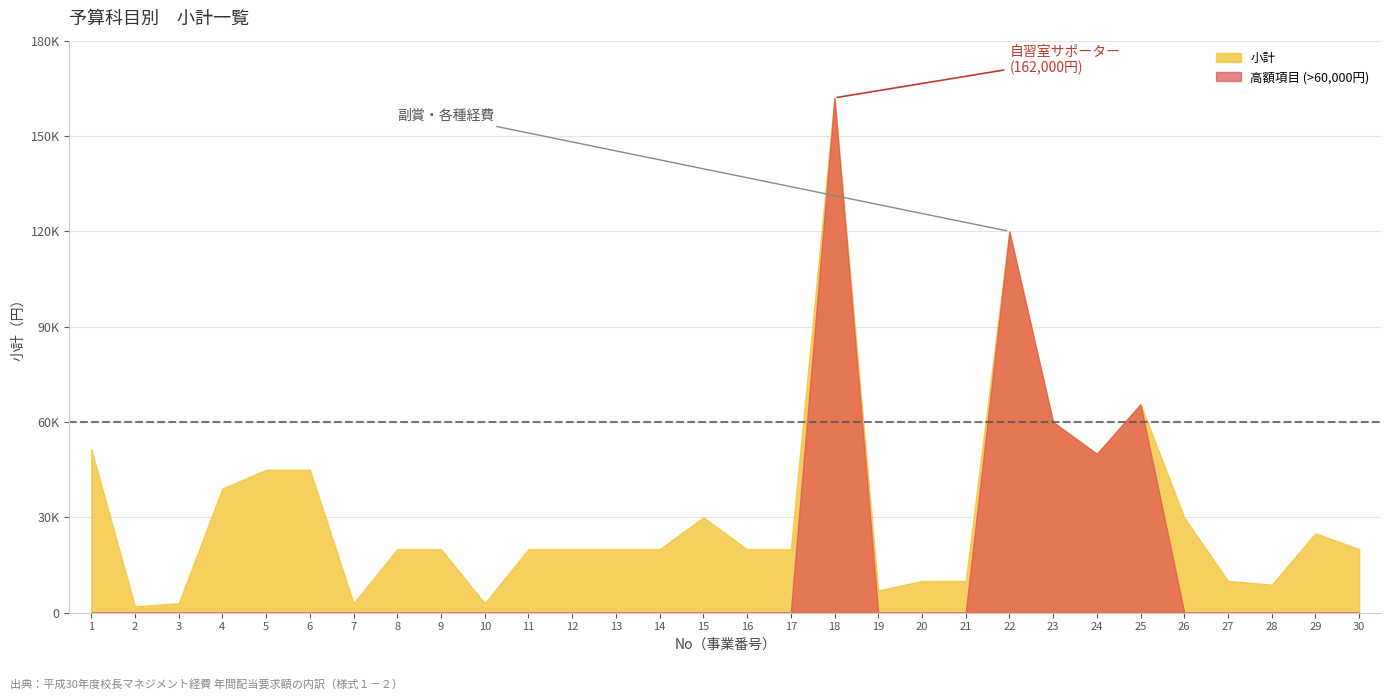

Where does the 小計 series first go above 20000?

1